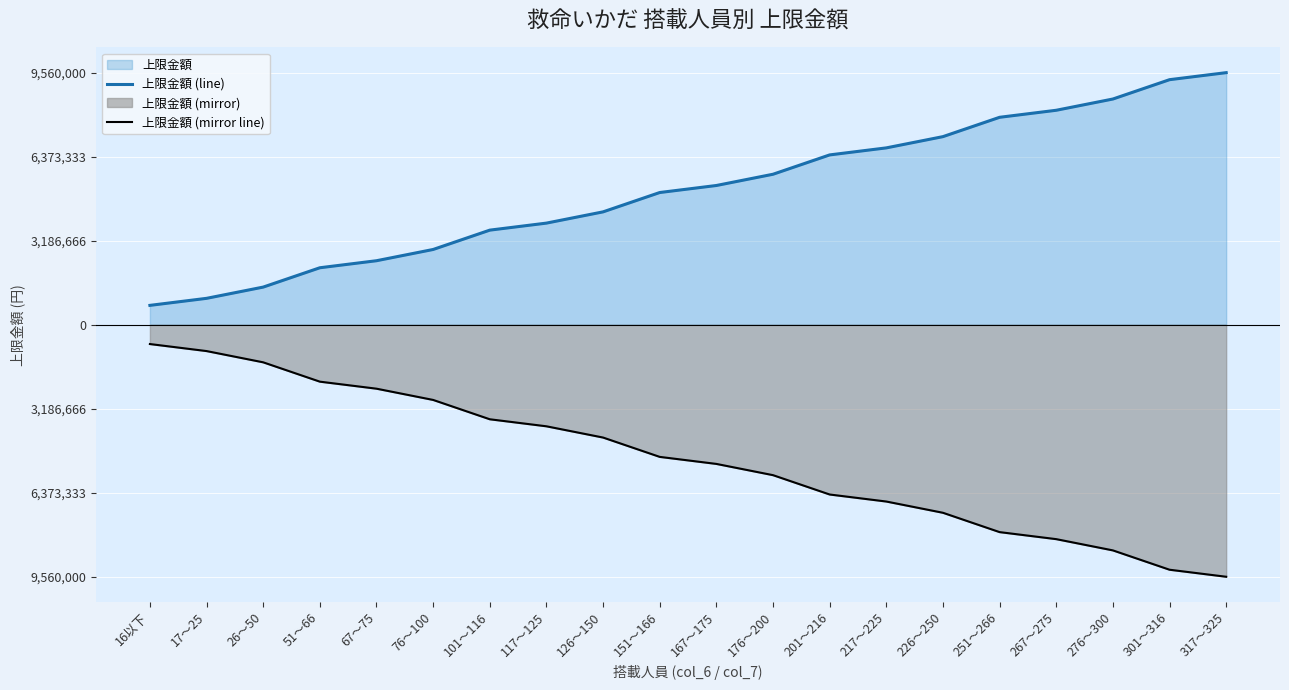

Is the value of 上限金額 (line) at 151～166 greater than the value of 上限金額 (mirror line) at 301～316?

Yes